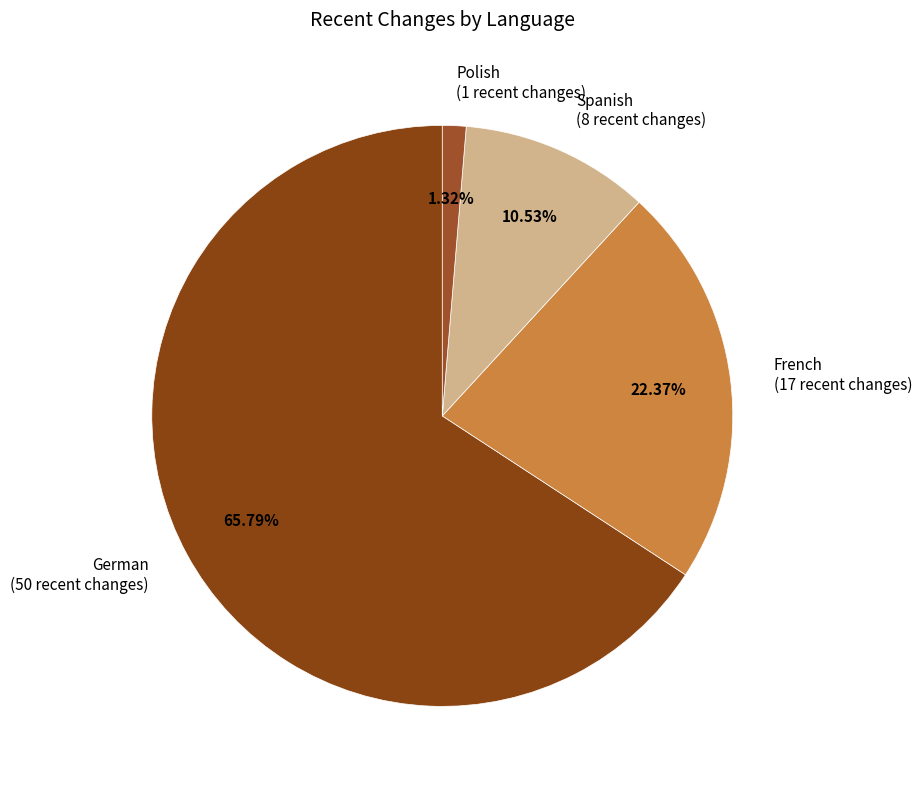

How many slices are in this pie chart?

4